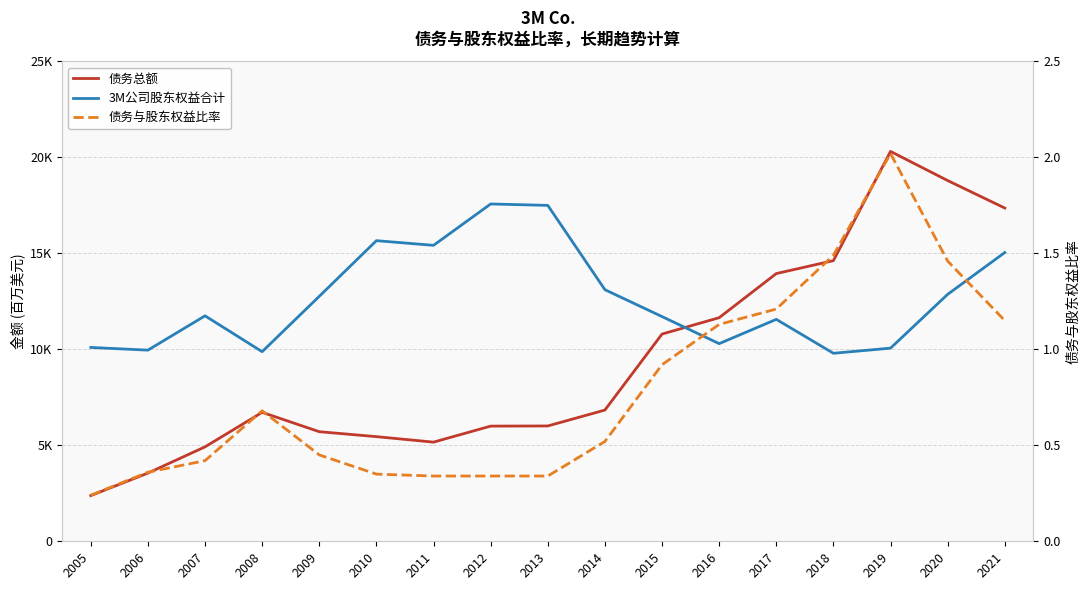

What is the value of the 债务总额 point at the 6th from the left?

5452.0